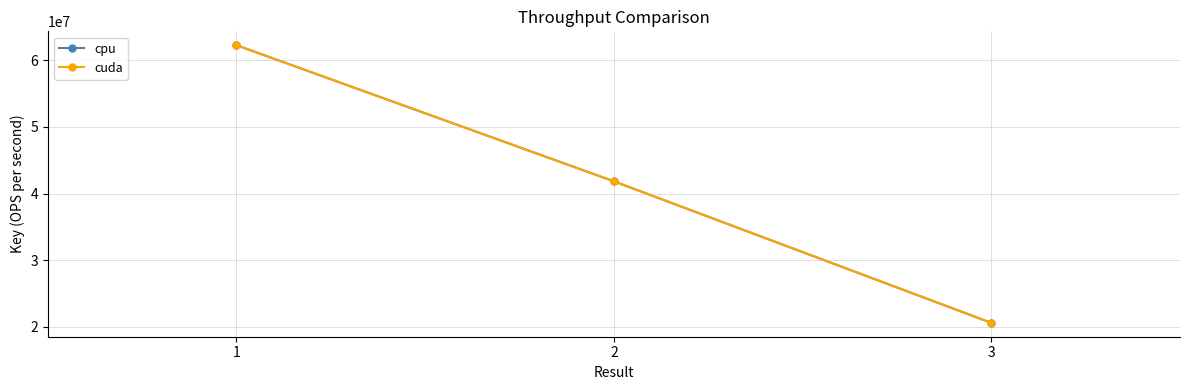

Does the chart have visible grid lines?

Yes